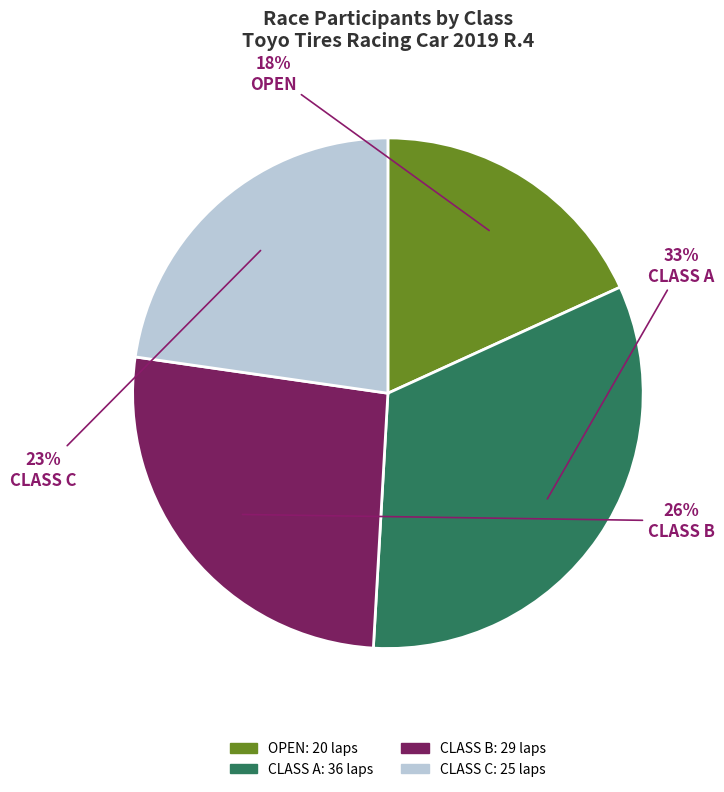

The CLASS A slice represents 48% of the pie. True or false?

False